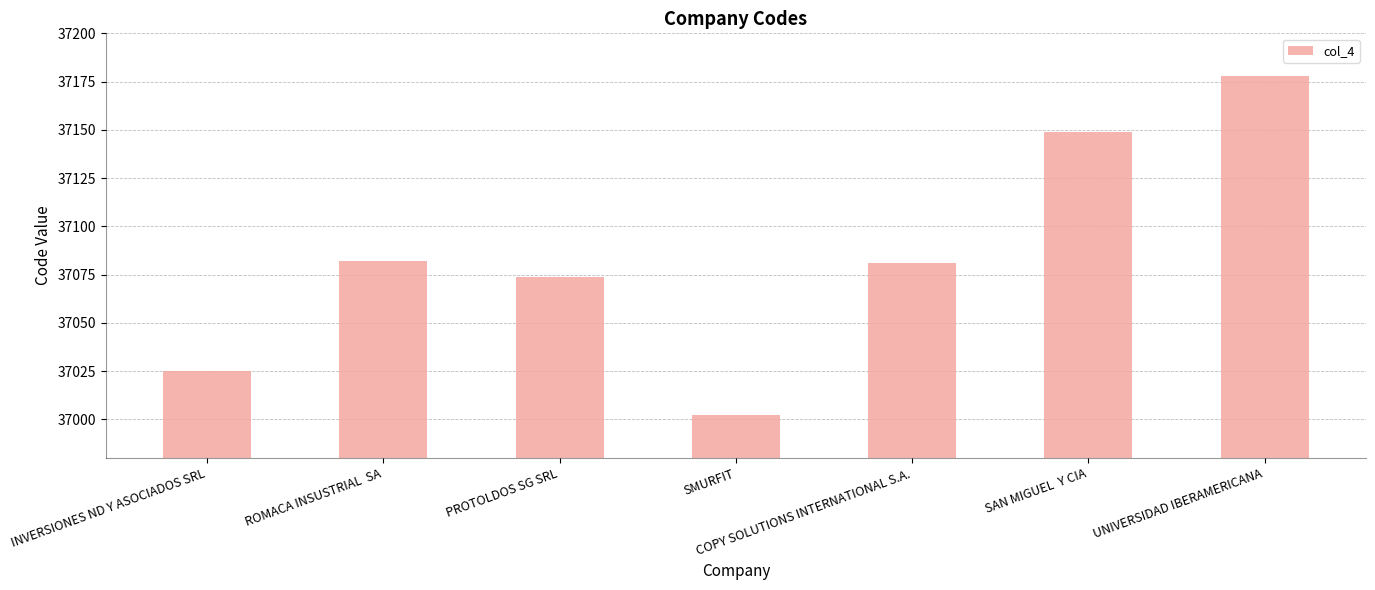

Reading right to left, transcribe all the data shown in this chart.

UNIVERSIDAD IBERAMERICANA=37178	SAN MIGUEL  Y CIA=37149	COPY SOLUTIONS INTERNATIONAL S.A.=37081	SMURFIT=37002	PROTOLDOS SG SRL=37074	ROMACA INSUSTRIAL  SA=37082	INVERSIONES ND Y ASOCIADOS SRL=37025